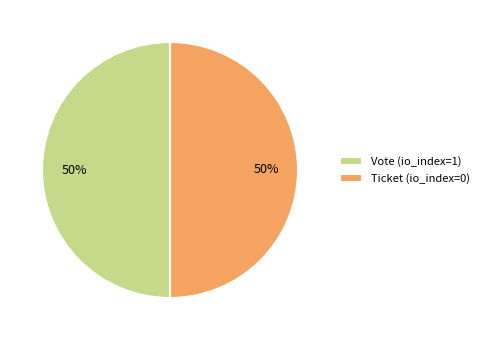

What is the ratio of the value at Vote (io_index=1) to the value at Ticket (io_index=0)?

1.0